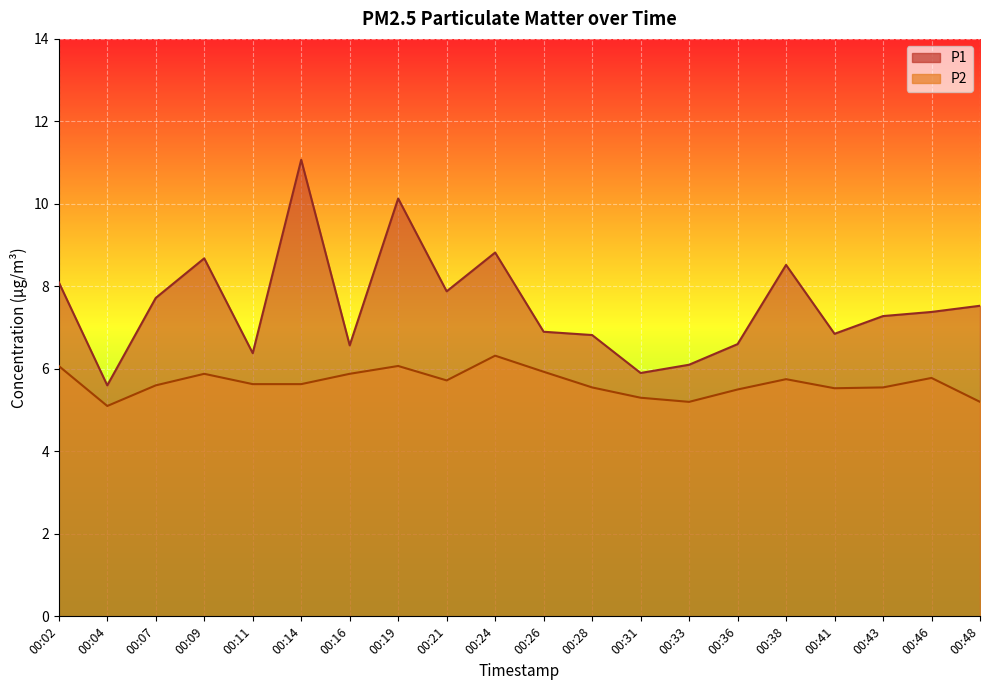

What is the minimum value for P2?

5.1